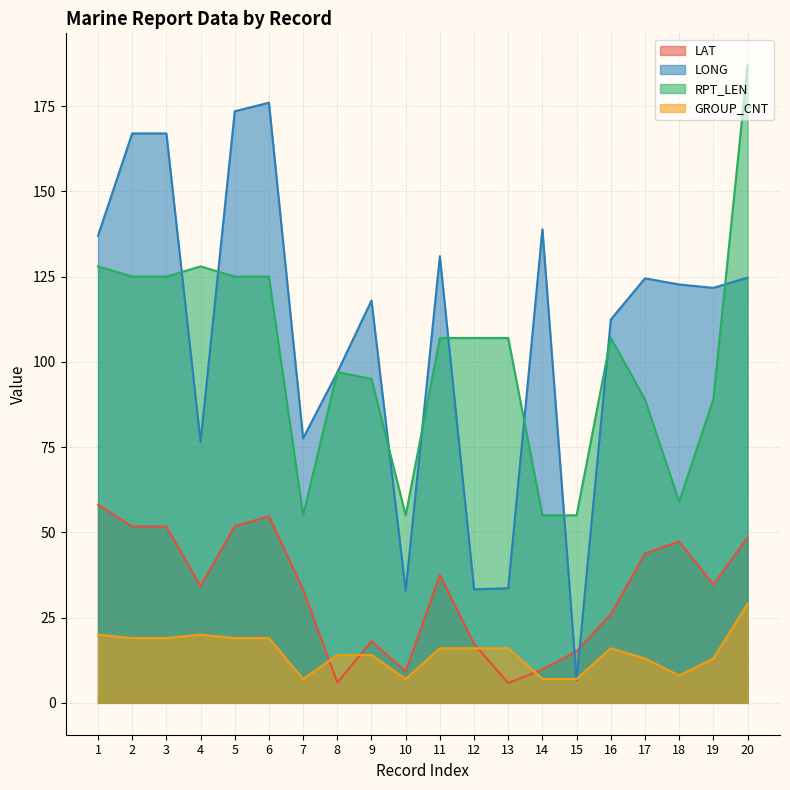

Between 3 and 17, which series saw the biggest shift?

LONG